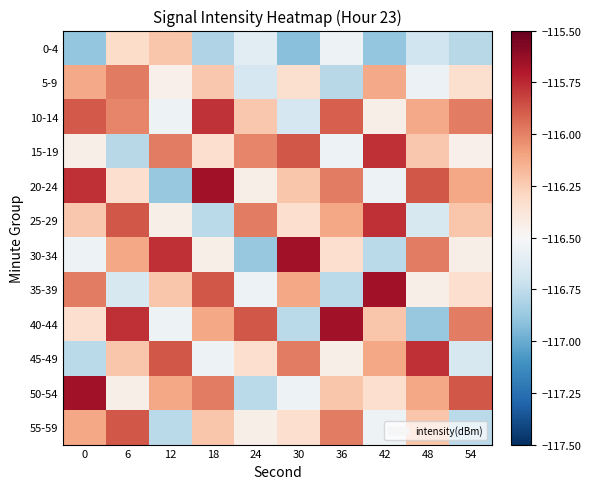

Reading left to right, transcribe all the data shown in this chart.

0-4: 0=-116.9	6=-116.3	12=-116.2	18=-116.8	24=-116.6	30=-116.9	36=-116.5	42=-116.9	48=-116.7	54=-116.8
5-9: 0=-116.1	6=-116.0	12=-116.5	18=-116.2	24=-116.7	30=-116.3	36=-116.8	42=-116.1	48=-116.6	54=-116.3
10-14: 0=-115.9	6=-116.0	12=-116.5	18=-115.8	24=-116.2	30=-116.7	36=-115.9	42=-116.4	48=-116.1	54=-116.0
15-19: 0=-116.4	6=-116.8	12=-116.0	18=-116.3	24=-116.0	30=-115.9	36=-116.5	42=-115.8	48=-116.2	54=-116.5
20-24: 0=-115.8	6=-116.3	12=-116.9	18=-115.7	24=-116.4	30=-116.2	36=-116.0	42=-116.5	48=-115.9	54=-116.1
25-29: 0=-116.2	6=-115.9	12=-116.4	18=-116.8	24=-116.0	30=-116.3	36=-116.1	42=-115.8	48=-116.7	54=-116.2
30-34: 0=-116.5	6=-116.1	12=-115.8	18=-116.4	24=-116.9	30=-115.7	36=-116.3	42=-116.8	48=-116.0	54=-116.4
35-39: 0=-116.0	6=-116.7	12=-116.2	18=-115.9	24=-116.5	30=-116.1	36=-116.8	42=-115.7	48=-116.4	54=-116.3
40-44: 0=-116.3	6=-115.8	12=-116.5	18=-116.1	24=-115.9	30=-116.8	36=-115.7	42=-116.2	48=-116.9	54=-116.0
45-49: 0=-116.8	6=-116.2	12=-115.9	18=-116.5	24=-116.3	30=-116.0	36=-116.4	42=-116.1	48=-115.8	54=-116.7
50-54: 0=-115.7	6=-116.4	12=-116.1	18=-116.0	24=-116.8	30=-116.5	36=-116.2	42=-116.3	48=-116.1	54=-115.9
55-59: 0=-116.1	6=-115.9	12=-116.8	18=-116.2	24=-116.4	30=-116.3	36=-116.0	42=-116.5	48=-116.2	54=-116.8